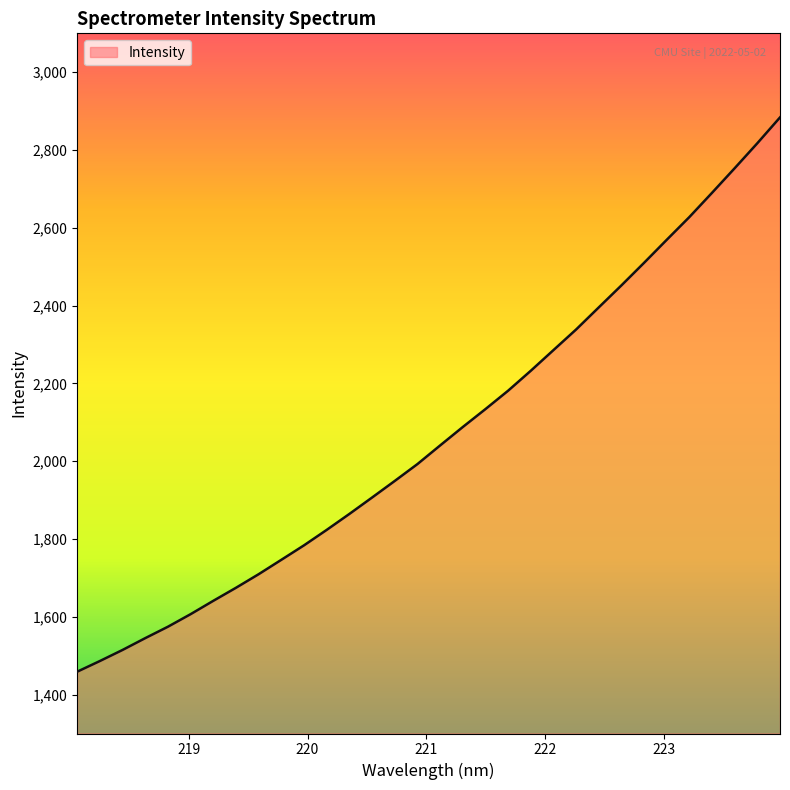

What is the minimum value shown in the chart?

1458.8